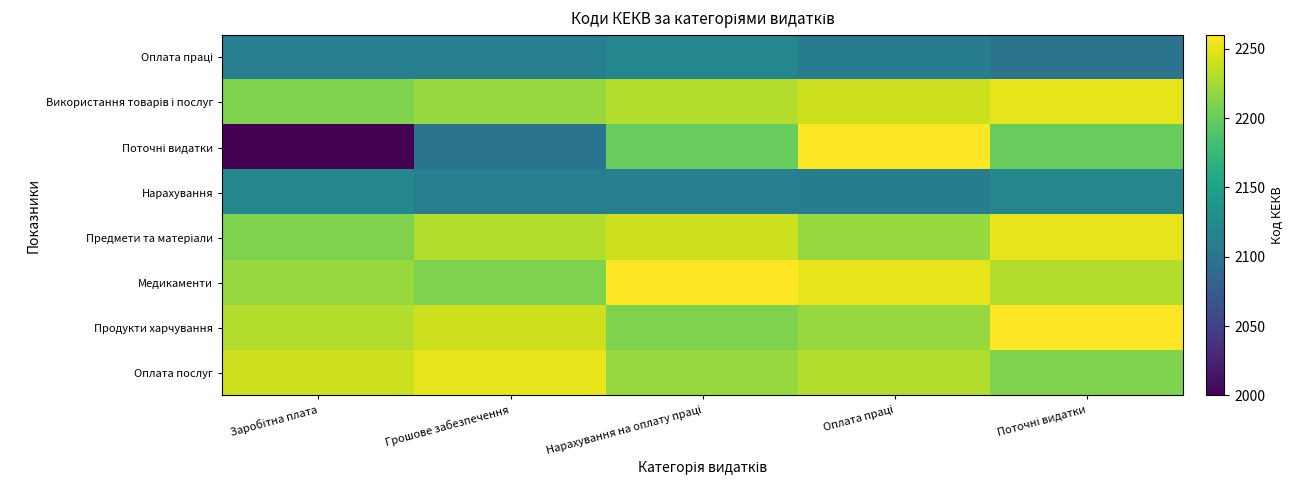

Between Грошове забезпечення and Заробітна плата, which is larger?

Грошове забезпечення